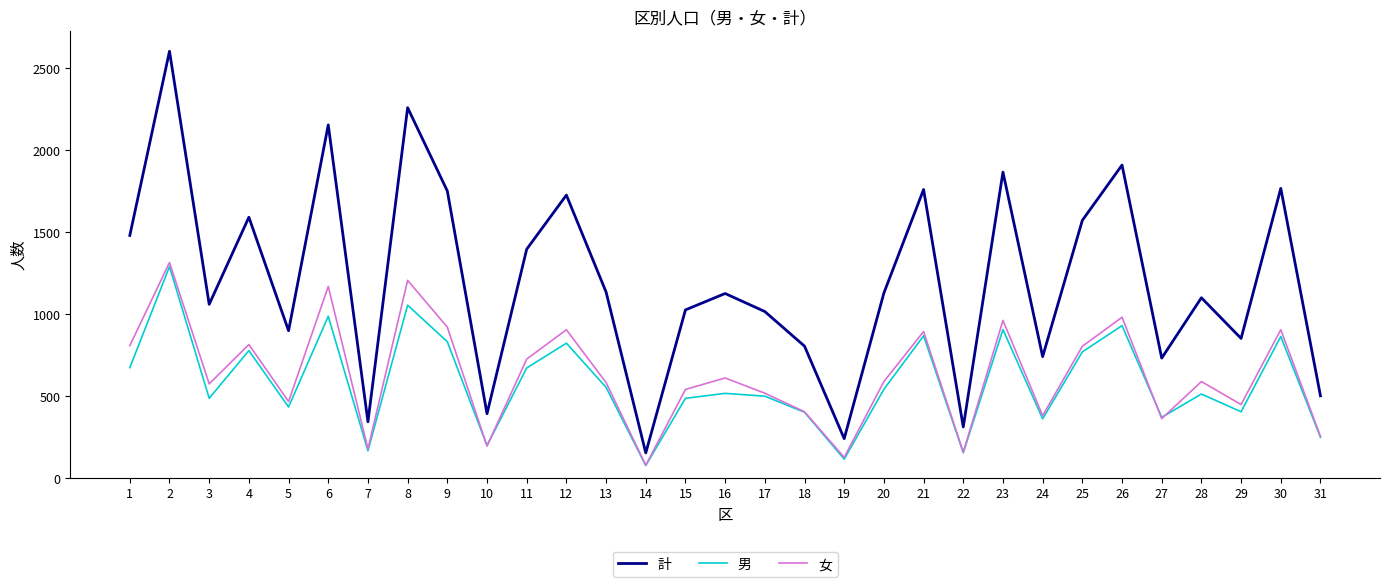

What is the highest value of the 計 series?

2601